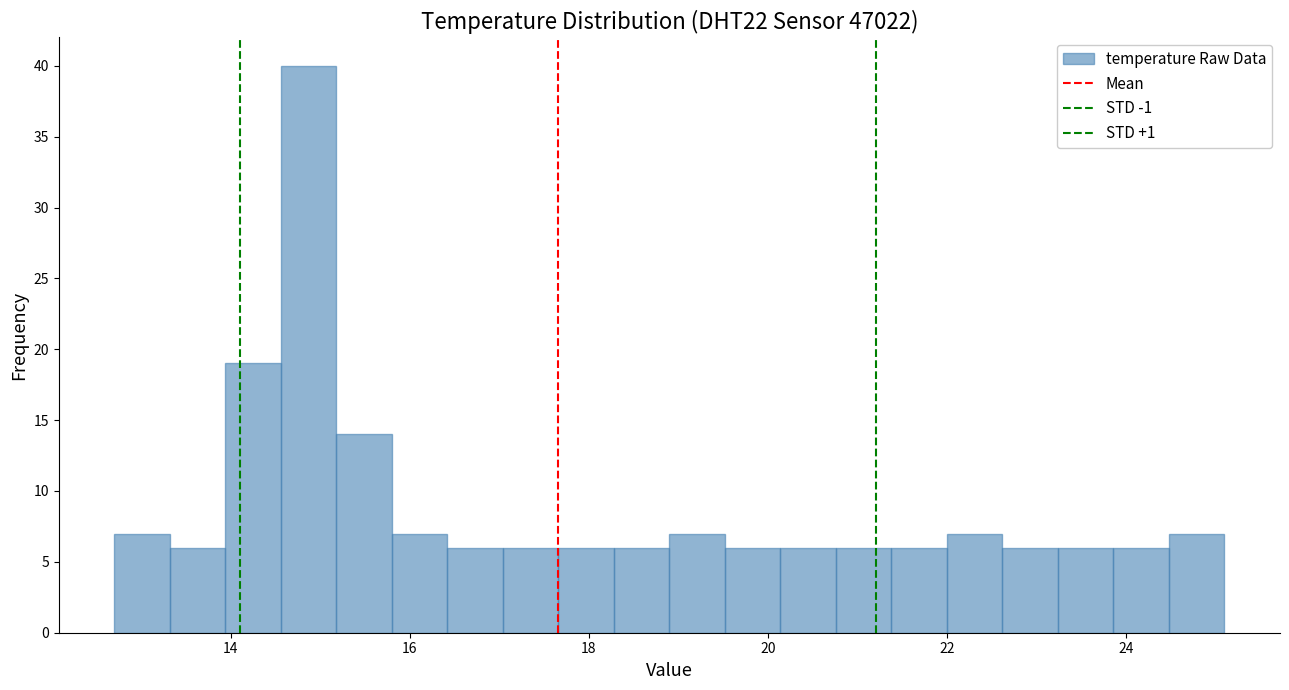

Read against the x-axis, roughly where is the centre of the tallest bar?

14.8